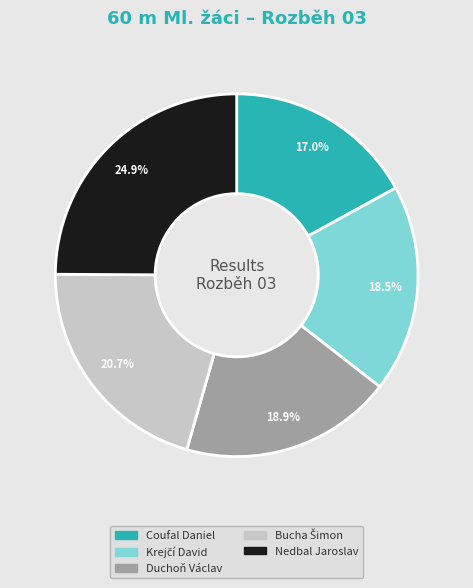

Which has a higher value, Nedbal Jaroslav or Duchoň Václav?

Nedbal Jaroslav